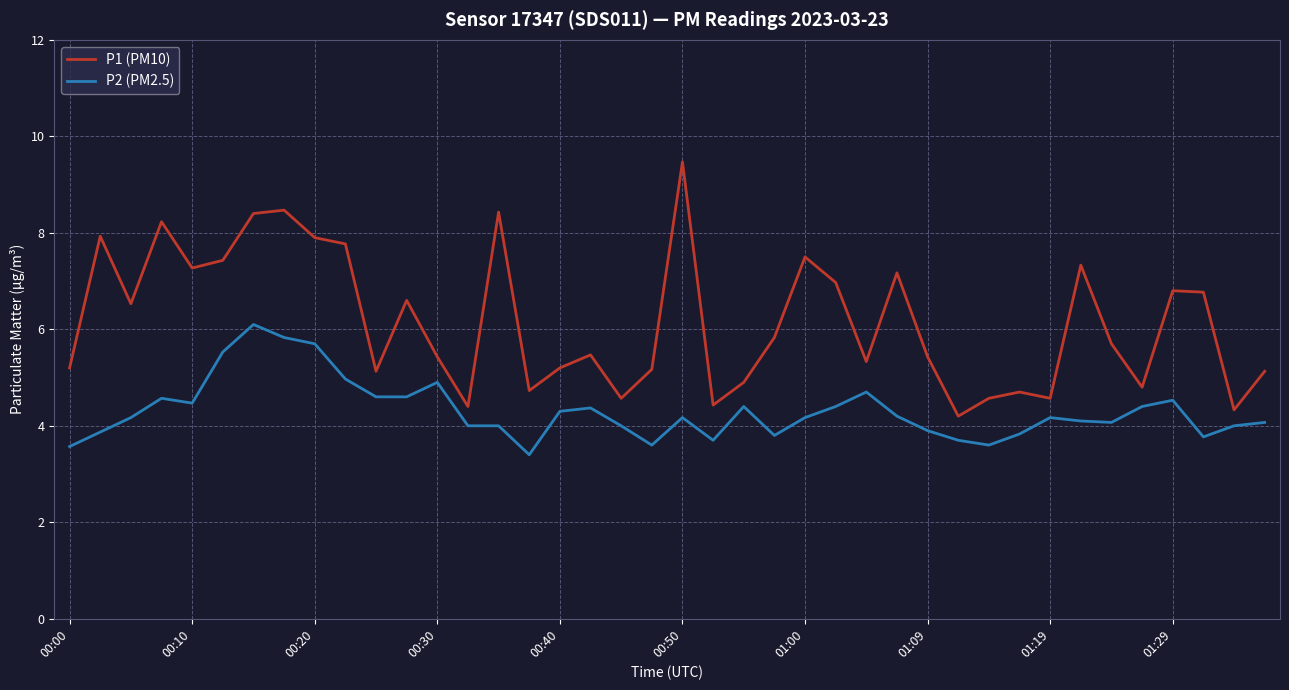

List the series in order of their peak value, highest first.

P1 (PM10), P2 (PM2.5)